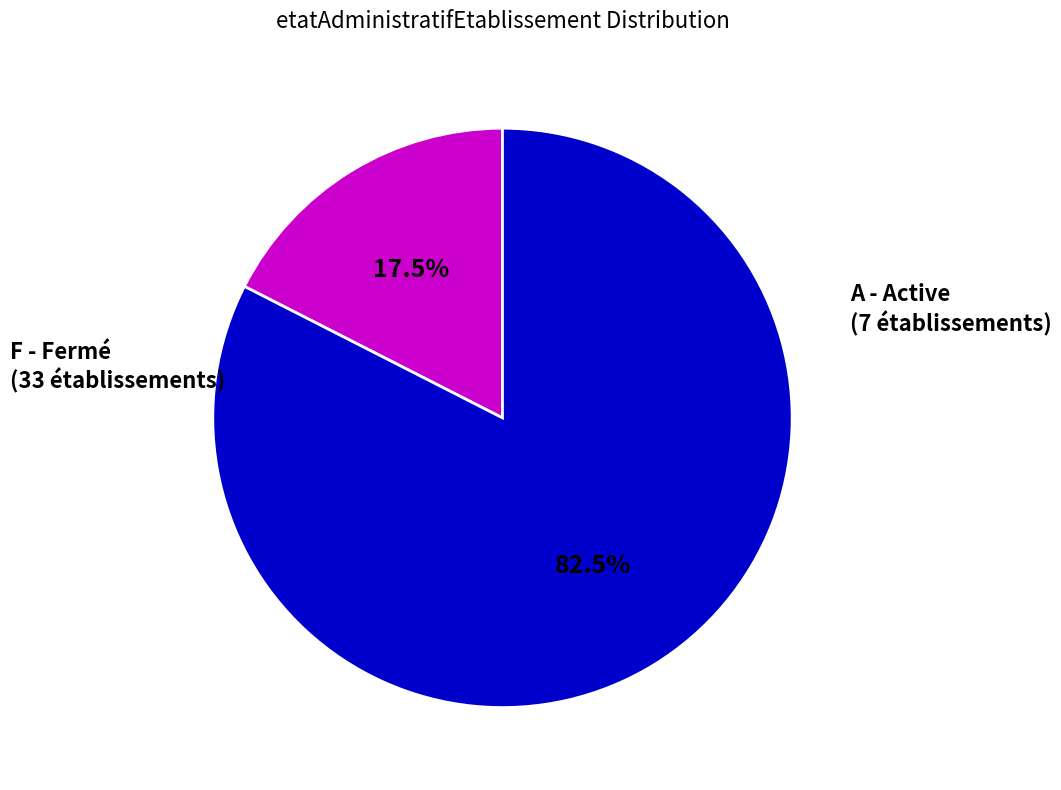

Is there a majority slice in this chart?

Yes